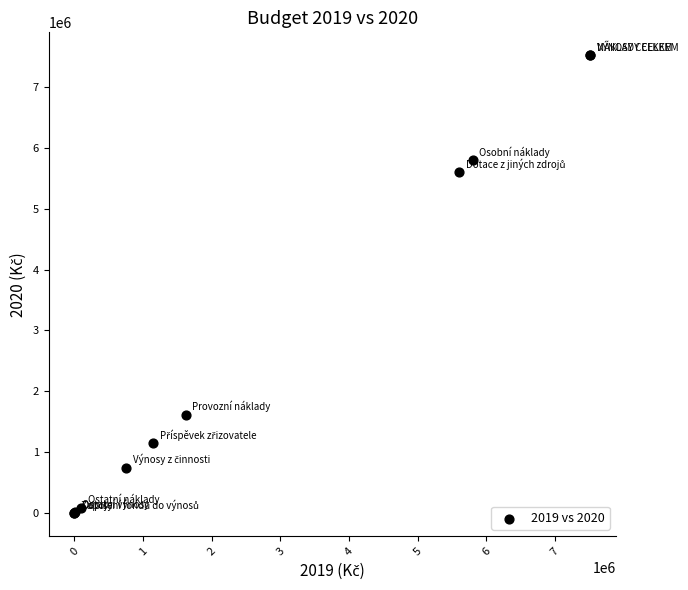

What Y value in the scatter plot is closest to 3757500?

5600000